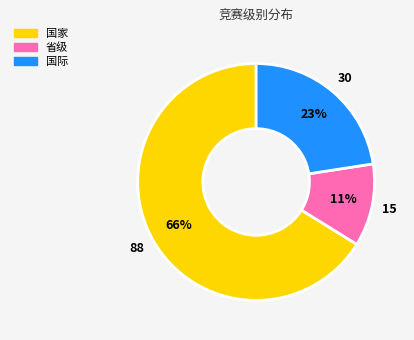

Between 国家 and 国际, which is larger?

国家